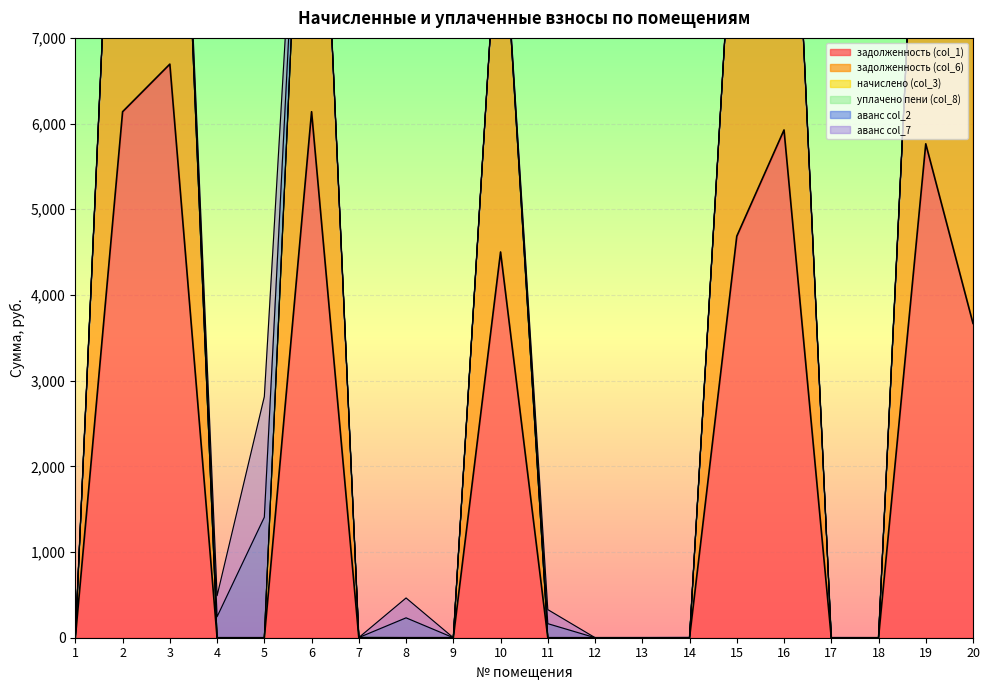

List the labels in order of аванс col_7 value, largest first.

5, 4, 8, 11, 14, 17, 13, 18, 12, 1, 2, 3, 6, 7, 9, 10, 15, 16, 19, 20